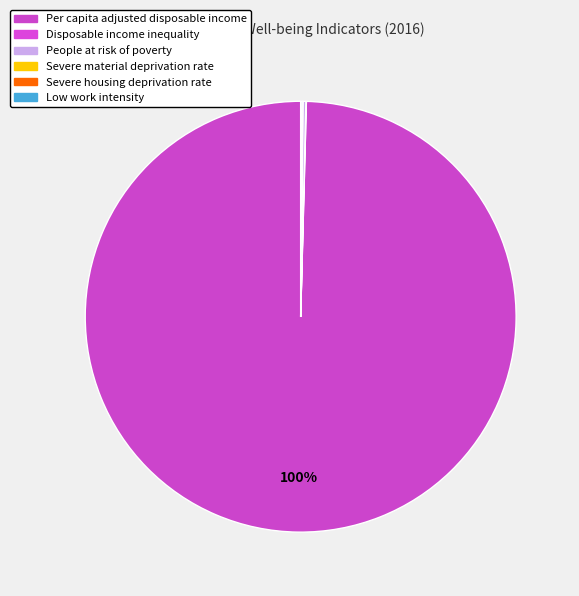

Between Low work intensity and Disposable income inequality, which is larger?

Low work intensity